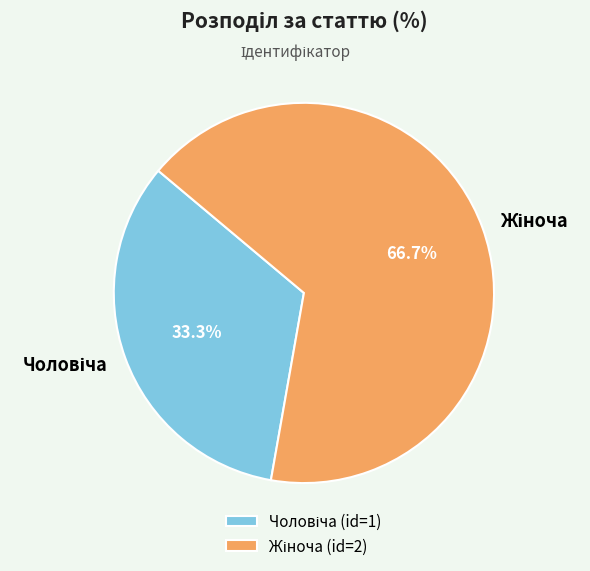

Is there any slice that represents more than half of the pie?

Yes